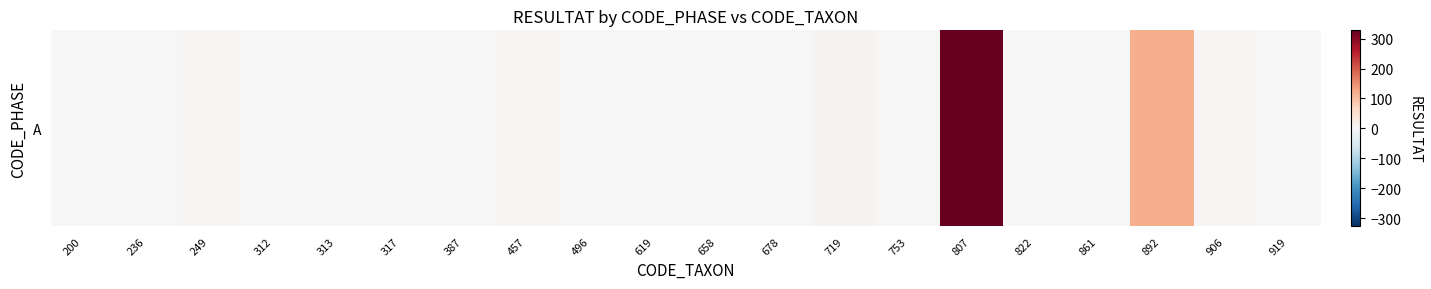

Count the number of data series in this chart.

1